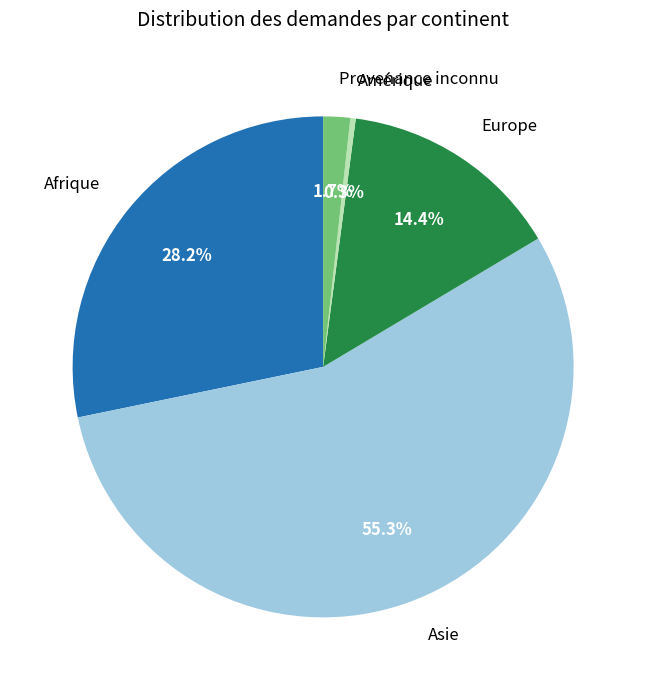

What is the largest slice in the pie chart?

Asie